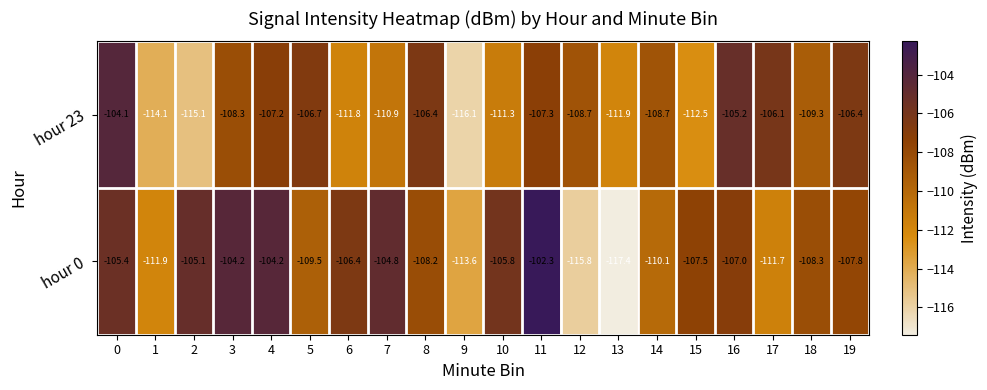

What is the spread (max minus min) of values at 13?

5.5